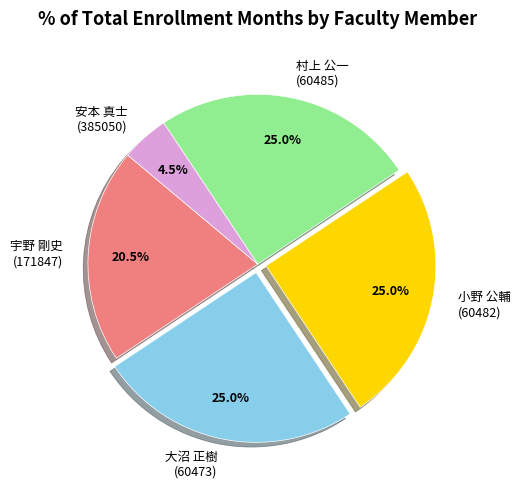

Do 小野 公輔 (60482) and 安本 真士 (385050) together represent more than half of the pie?

No